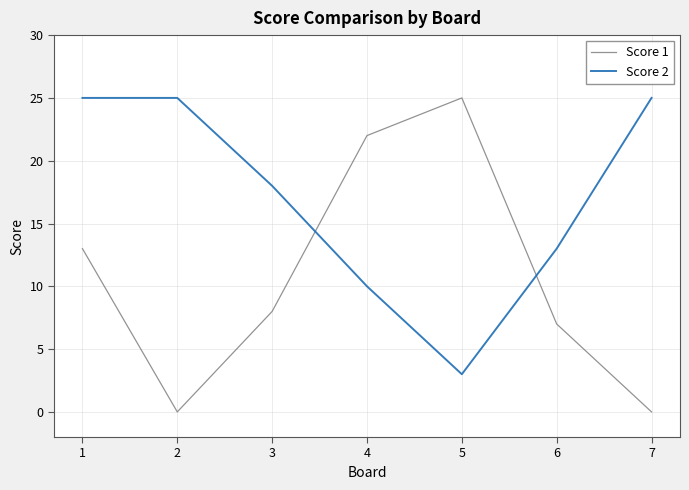

List the series in order of their overall mean, lowest first.

Score 1, Score 2